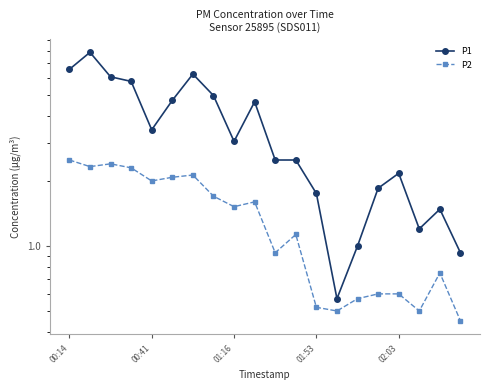

Where does the P1 series first go above 3?

00:14